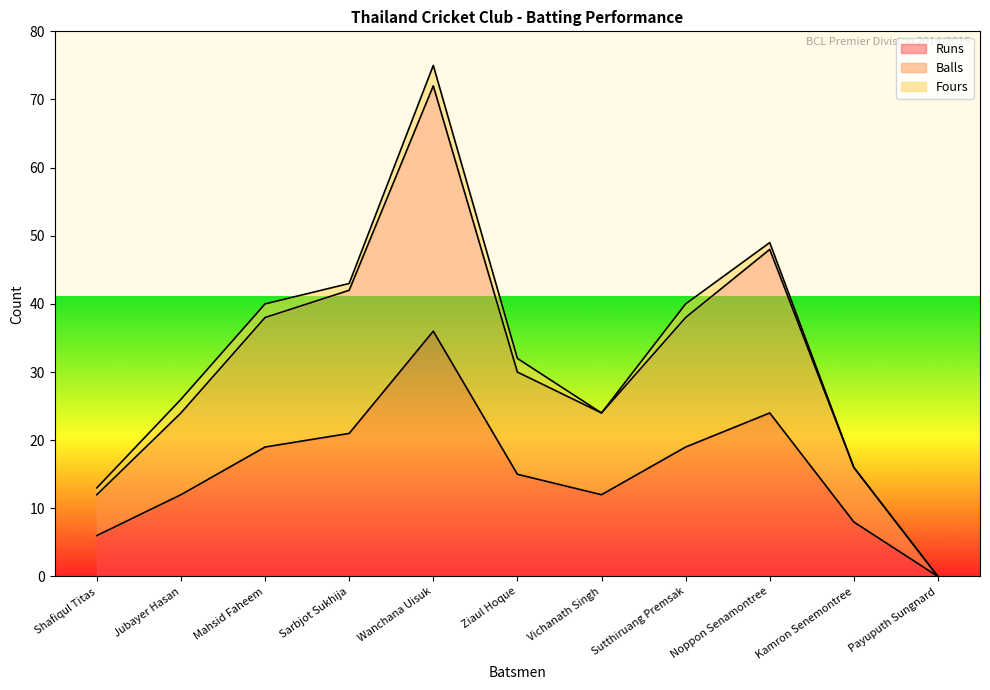

Which label corresponds to the largest value in the chart?

Wanchana Uisuk